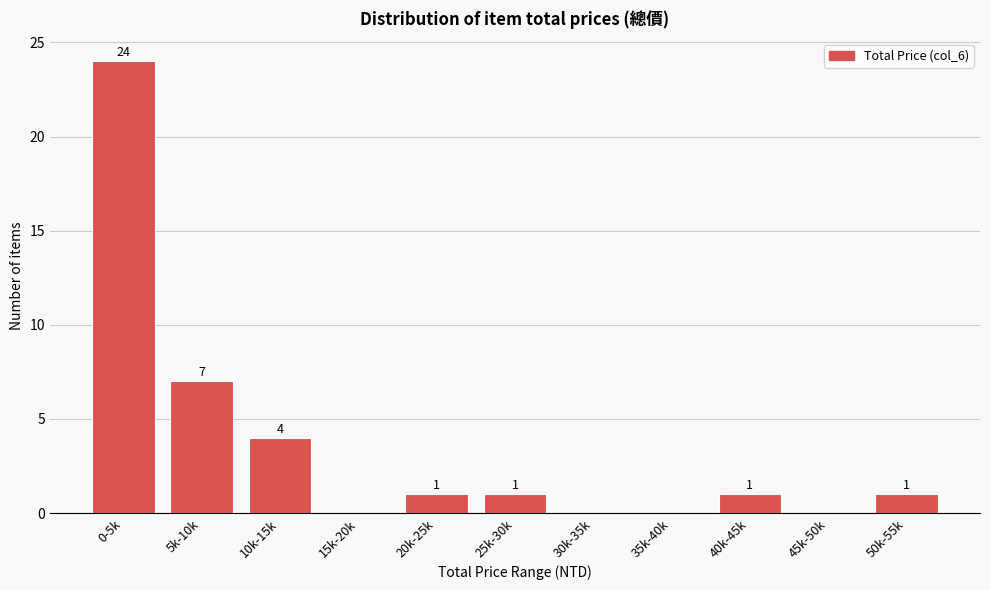

Reading right to left, transcribe all the data shown in this chart.

50k-55k=1	45k-50k=0	40k-45k=1	35k-40k=0	30k-35k=0	25k-30k=1	20k-25k=1	15k-20k=0	10k-15k=4	5k-10k=7	0-5k=24